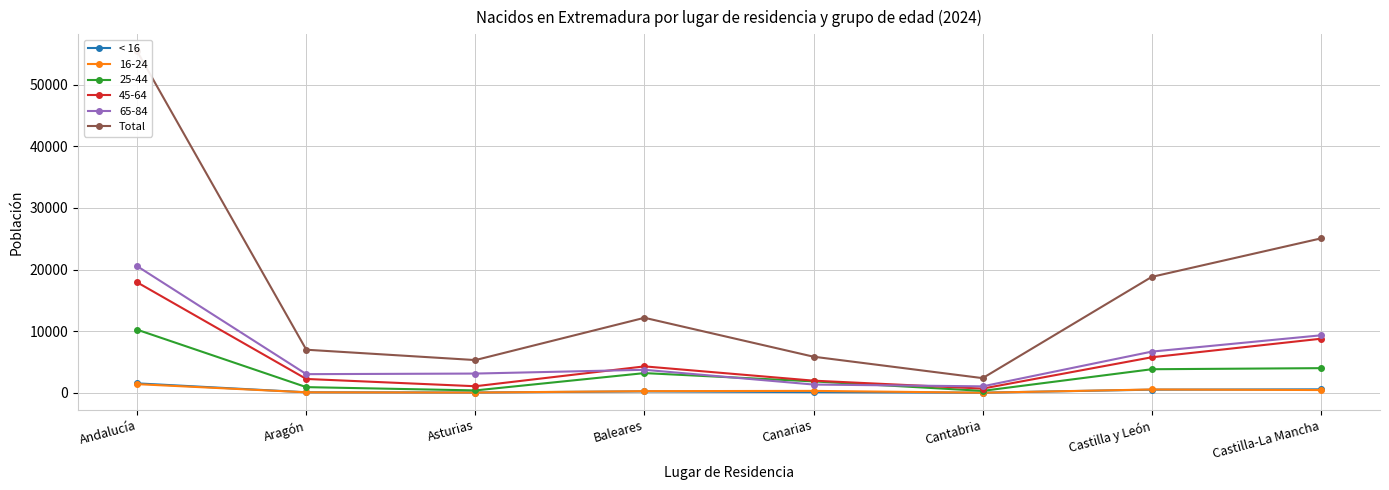

How many lines are shown in the chart?

2